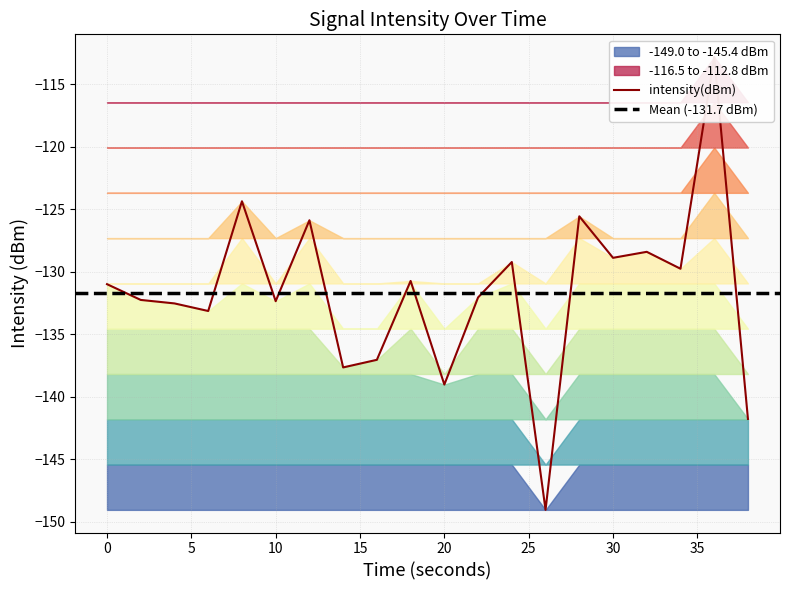

How many values are below -130?

12